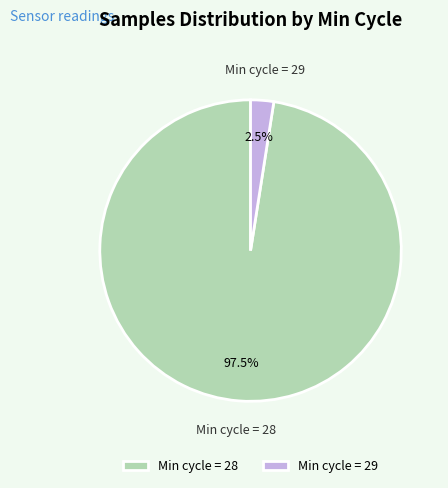

Between Min cycle = 29 and Min cycle = 28, which is larger?

Min cycle = 28